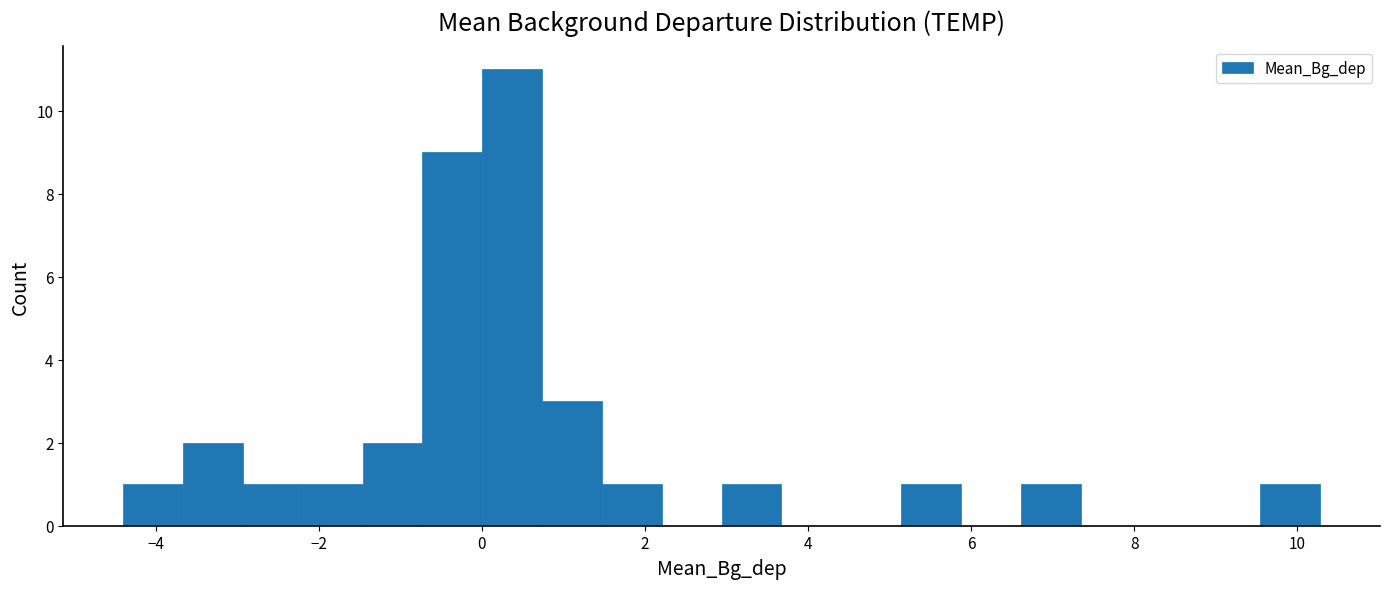

Around what value on the x-axis is the tallest bar? Give the approximate position of its centre, as read against the axis.

0.4